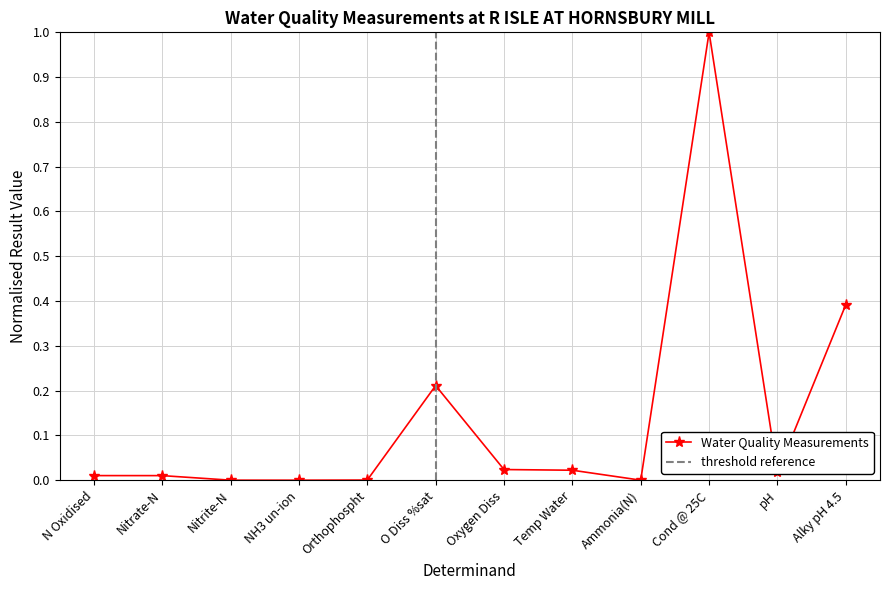

Reading left to right, extract all data points from this chart.

N Oxidised=0.0	Nitrate-N=0.0	Nitrite-N=0.0	NH3 un-ion=0.0	Orthophospht=0.0	O Diss %sat=0.2	Oxygen Diss=0.0	Temp Water=0.0	Ammonia(N)=0.0	Cond @ 25C=1.0	pH=0.0	Alky pH 4.5=0.4